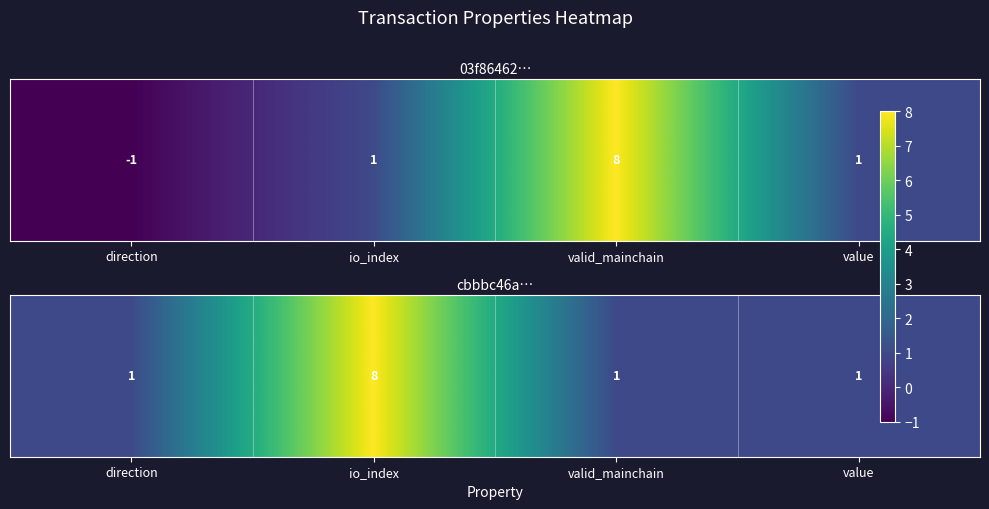

Which category has the lowest value across all series?

direction